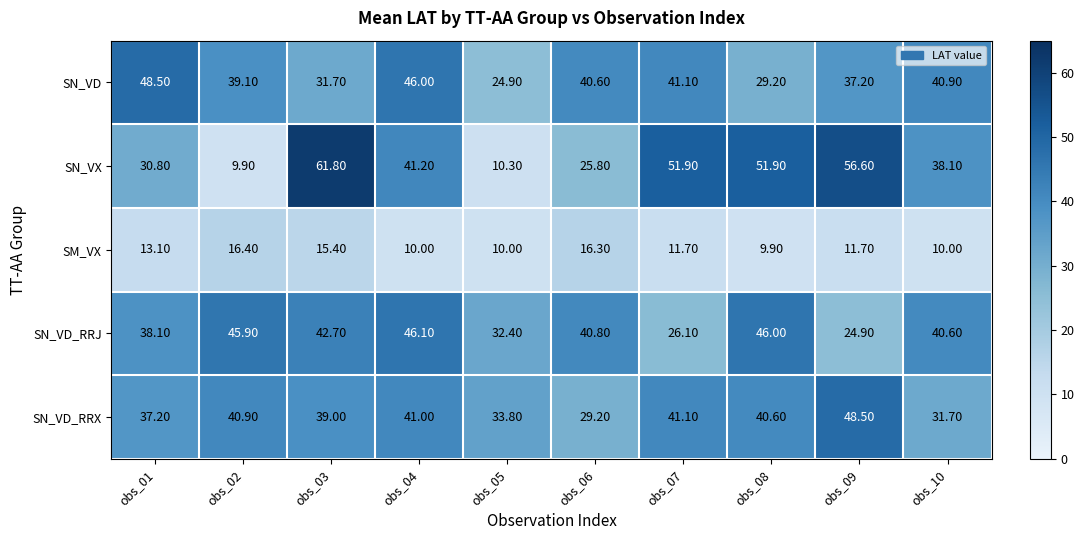

What is the spread (max minus min) of values at obs_03?

46.4